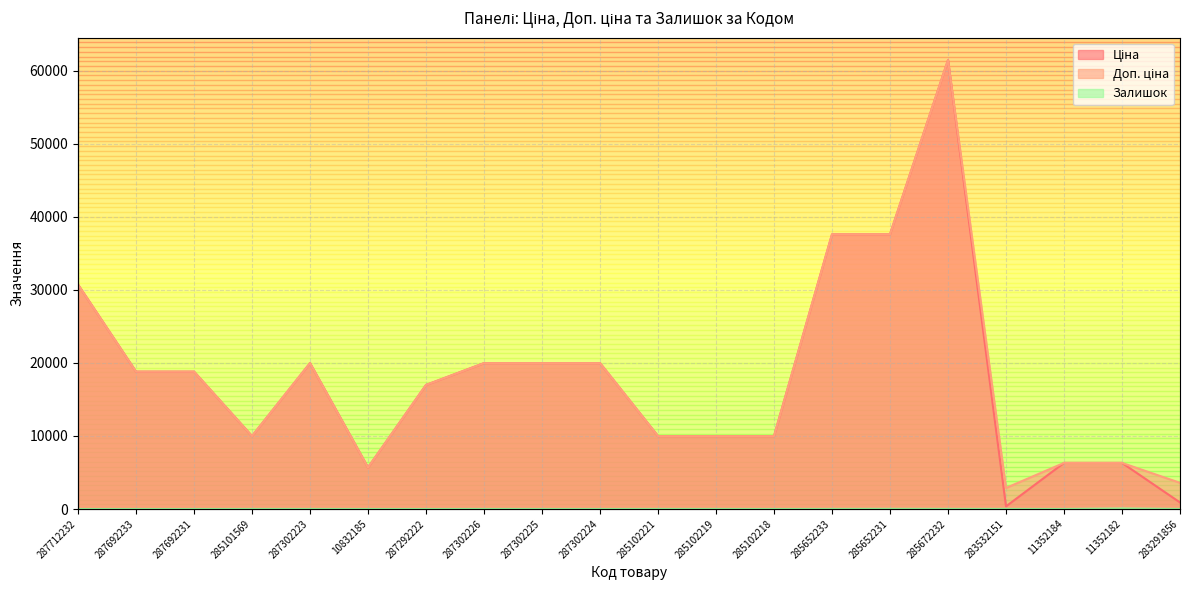

Rank the series by their maximum value, from highest to lowest.

Ціна, Доп. ціна, Залишок